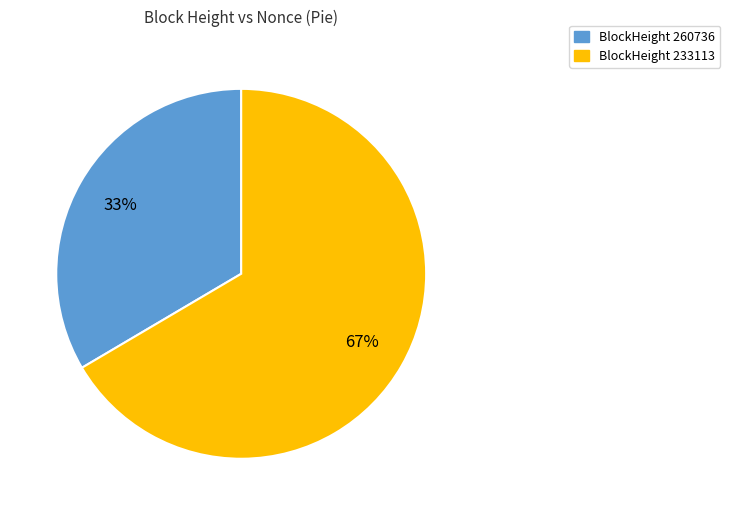

Approximately how many times larger is the value at BlockHeight 260736 compared to BlockHeight 233113?

0.5